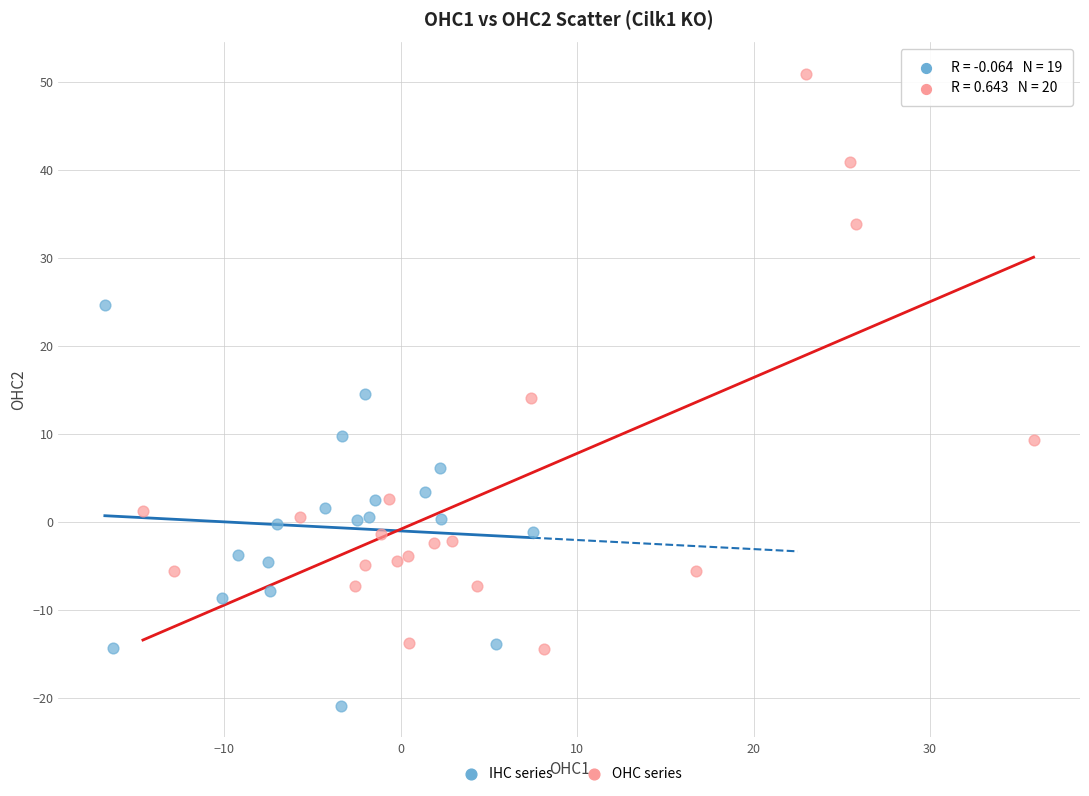

Which series has the widest spread of Y values?

OHC series